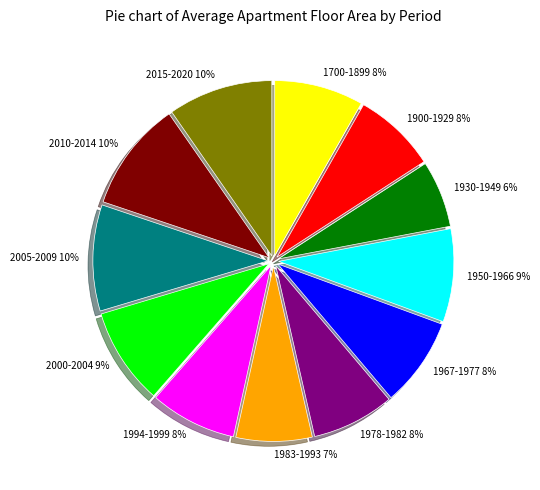

Is it true that 2005-2009 is 10% of the pie?

True